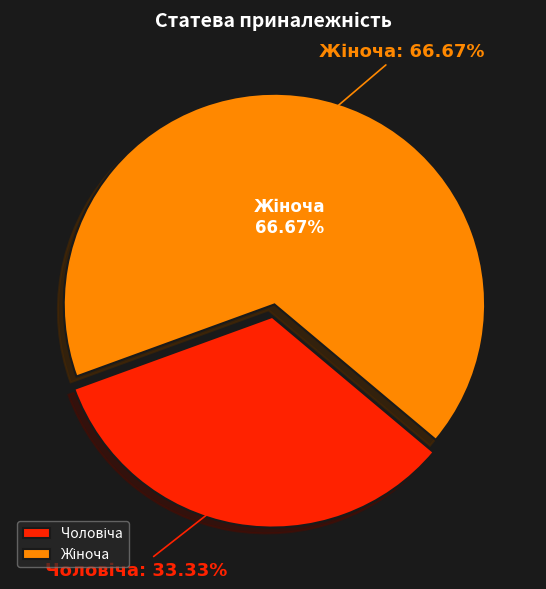

Which category has the smallest portion of the pie?

Чоловіча